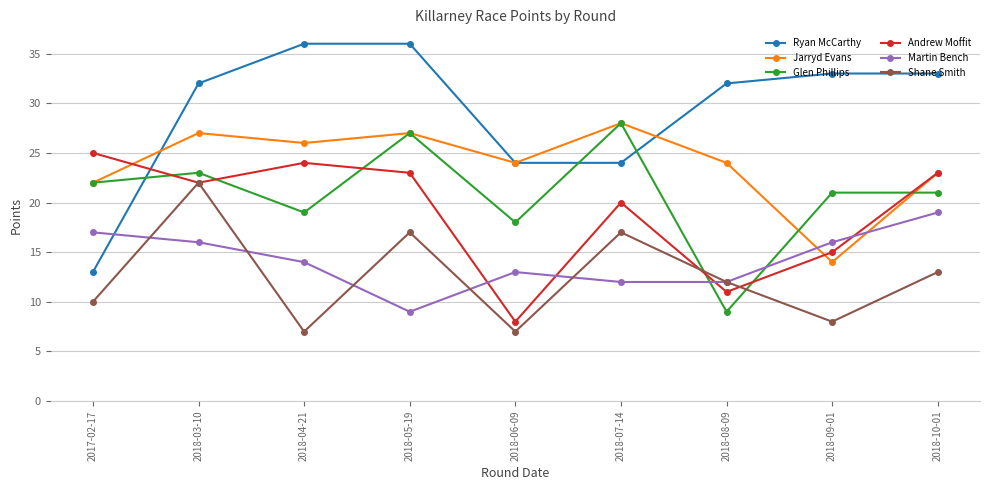

Which series has the largest range (max minus min)?

Ryan McCarthy